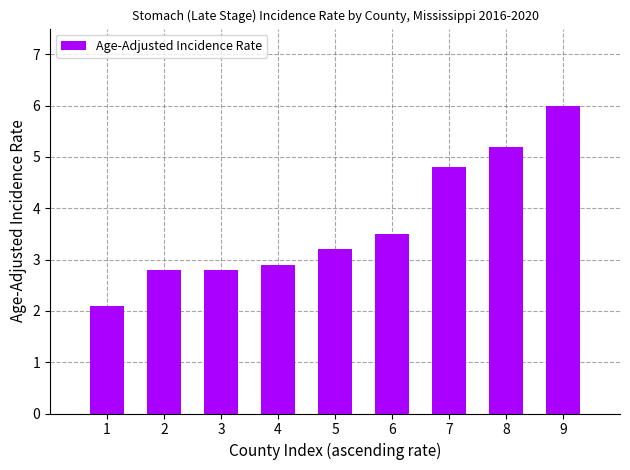

Reading right to left, transcribe all the data shown in this chart.

9=6.0	8=5.2	7=4.8	6=3.5	5=3.2	4=2.9	3=2.8	2=2.8	1=2.1